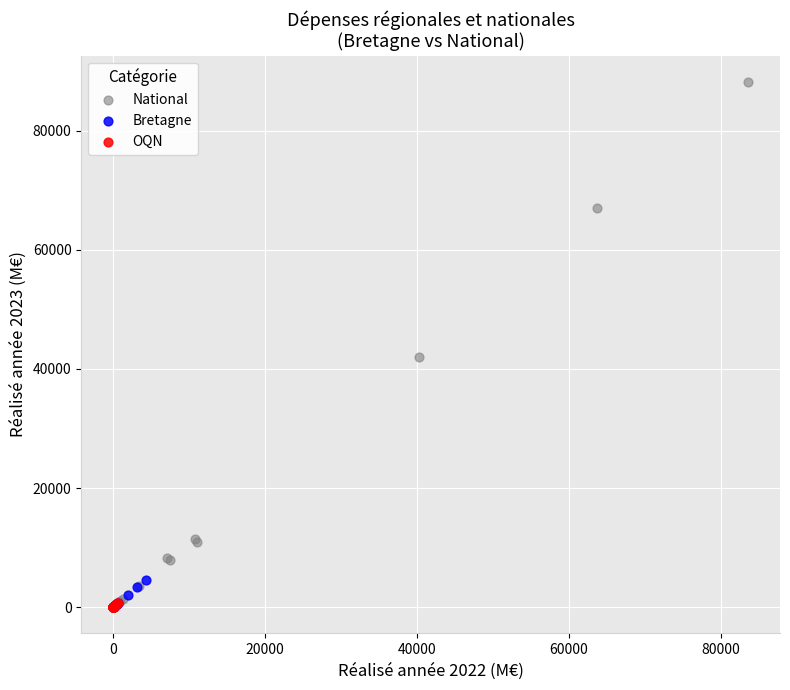

Which series contains the highest Y value?

National